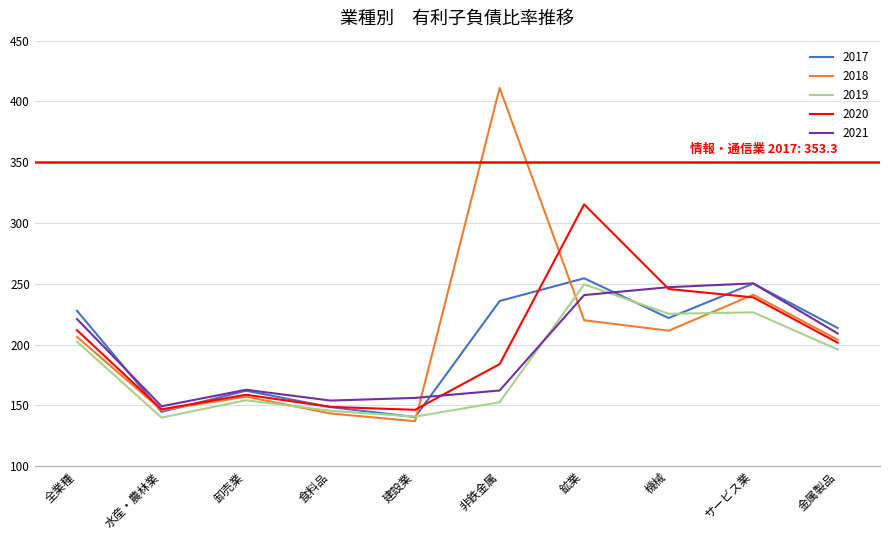

True or false: 2021 and 2019 intersect in this chart.

True